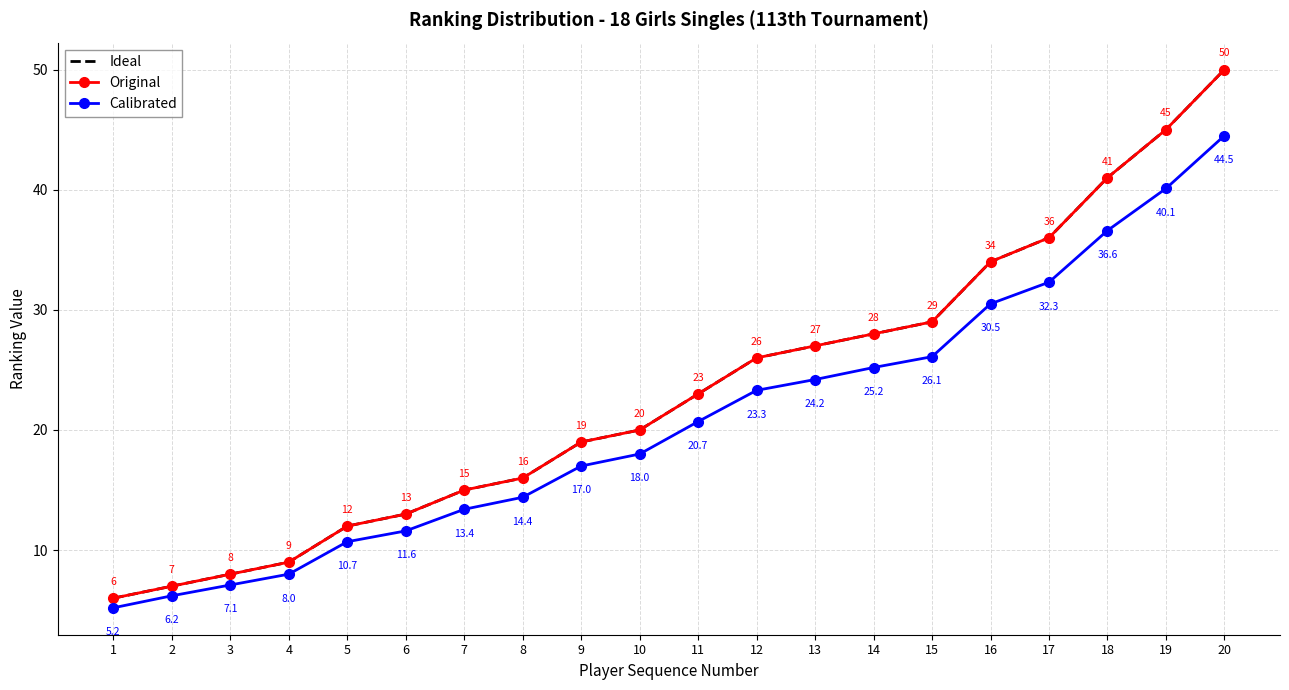

At which category is the sum across all series the highest?

20